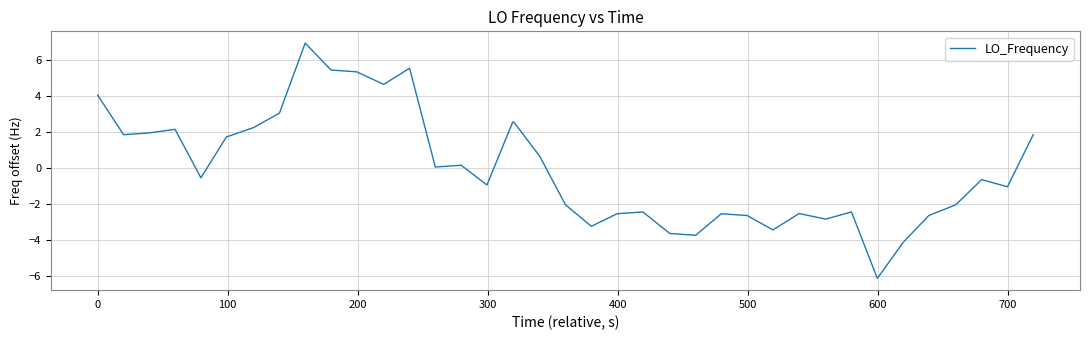

How many lines are shown in the chart?

1